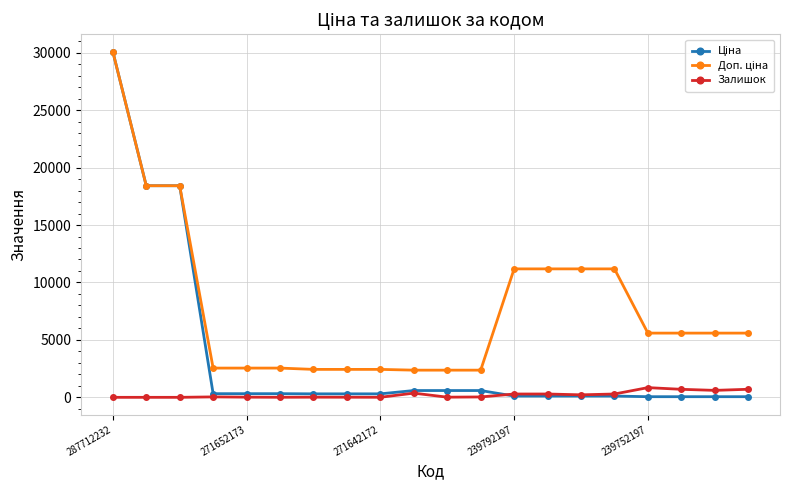

True or false: Залишок has more than 2 interior local peaks.

True